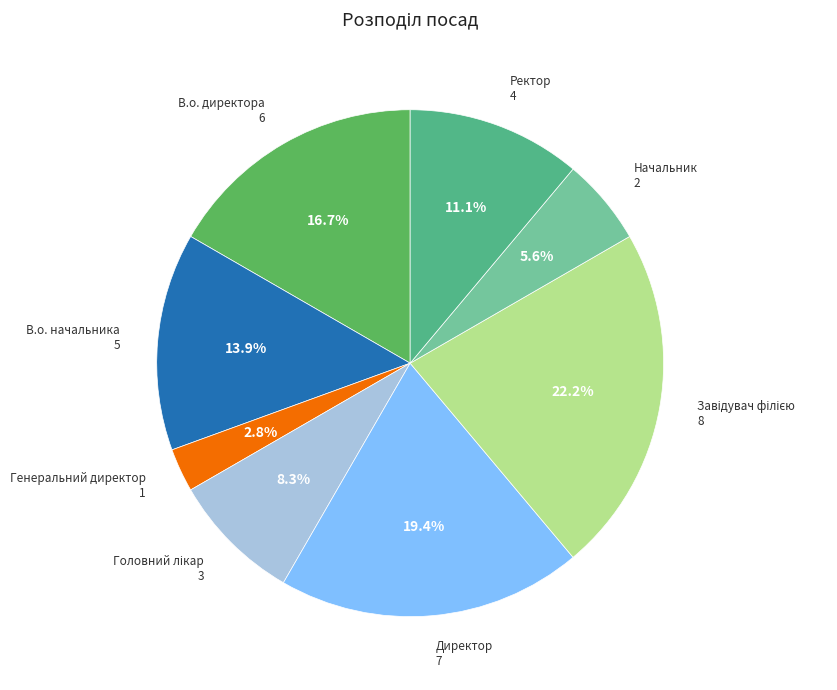

Is there any slice that represents more than half of the pie?

No